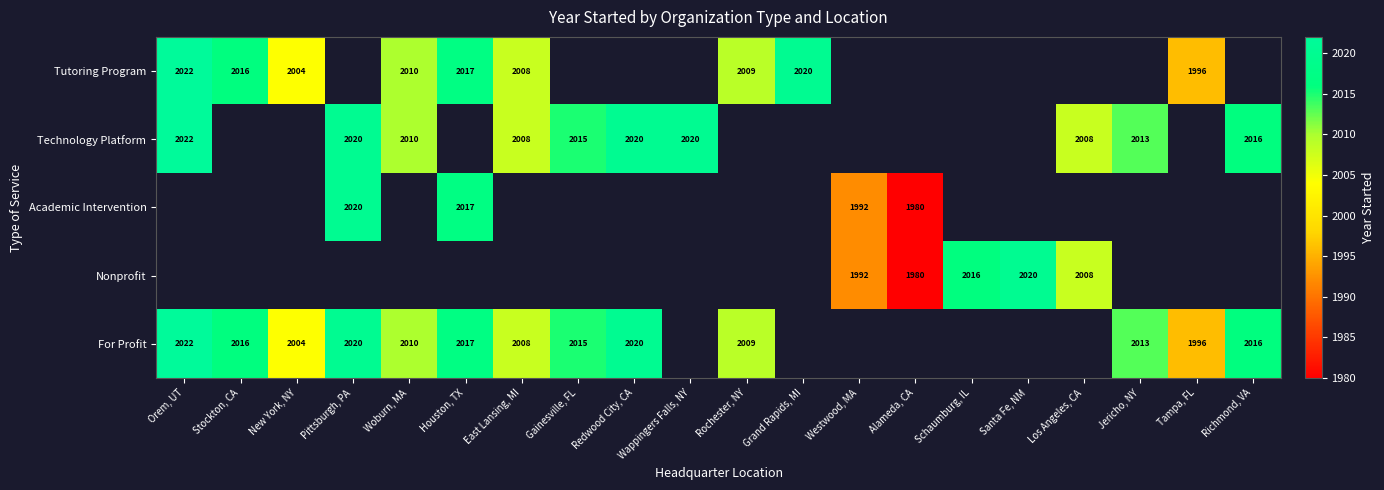

The For Profit series shows 1402 at New York, NY. True or false?

False